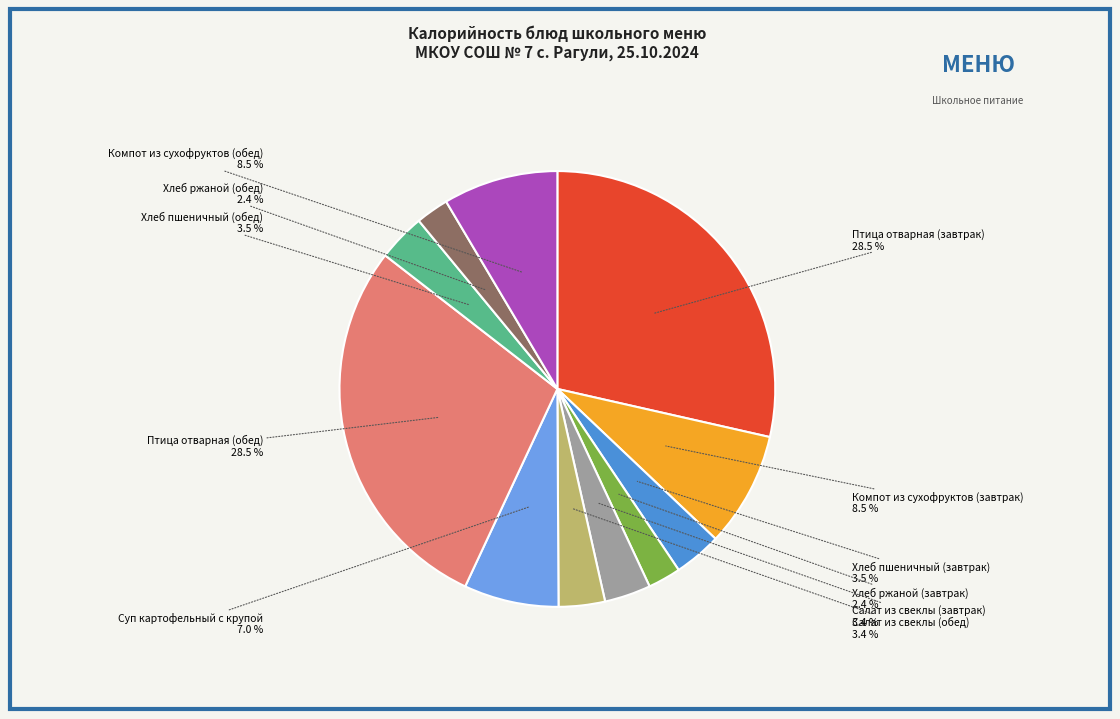

Is there any slice that represents more than half of the pie?

No